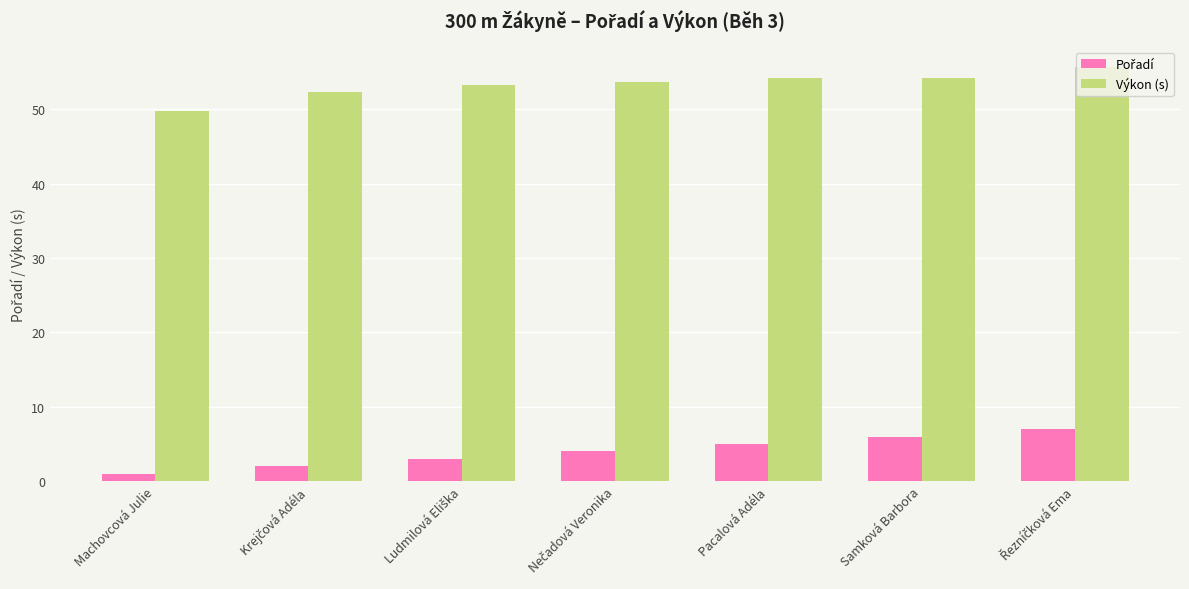

What is the label of the 2nd bar from the right?

Samková Barbora